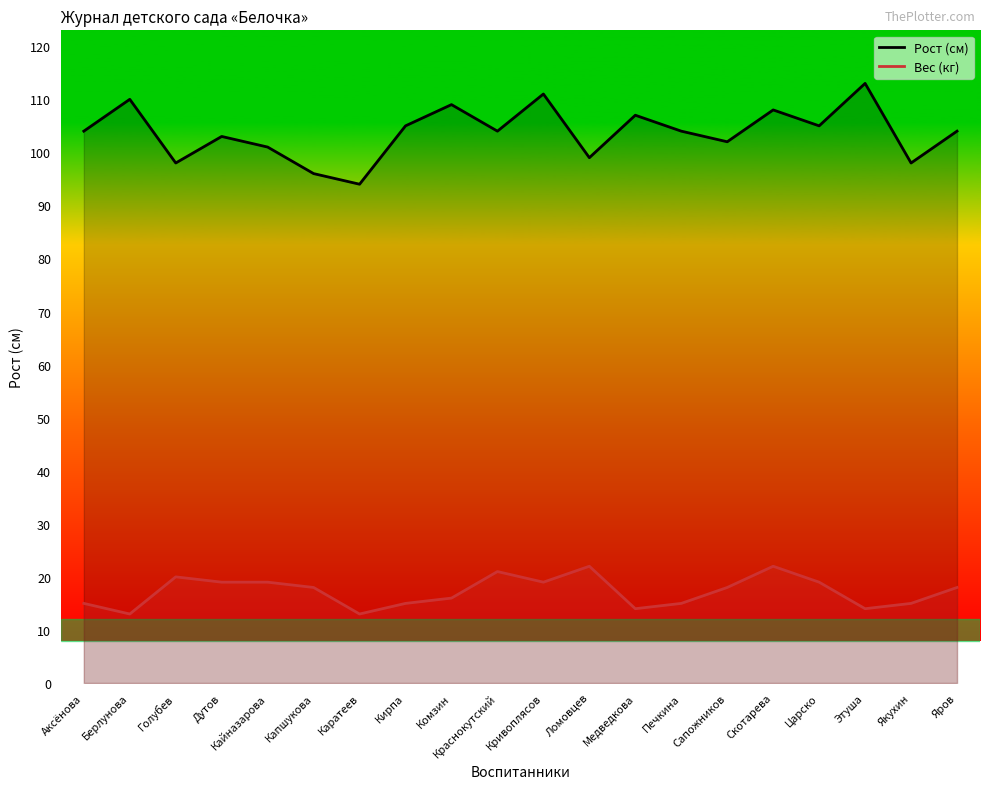

Reading left to right, what are all the values shown in this chart?

Рост (см): 104	110	98	103	101	96	94	105	109	104	111	99	107	104	102	108	105	113	98	104
Вес (кг): 15	13	20	19	19	18	13	15	16	21	19	22	14	15	18	22	19	14	15	18